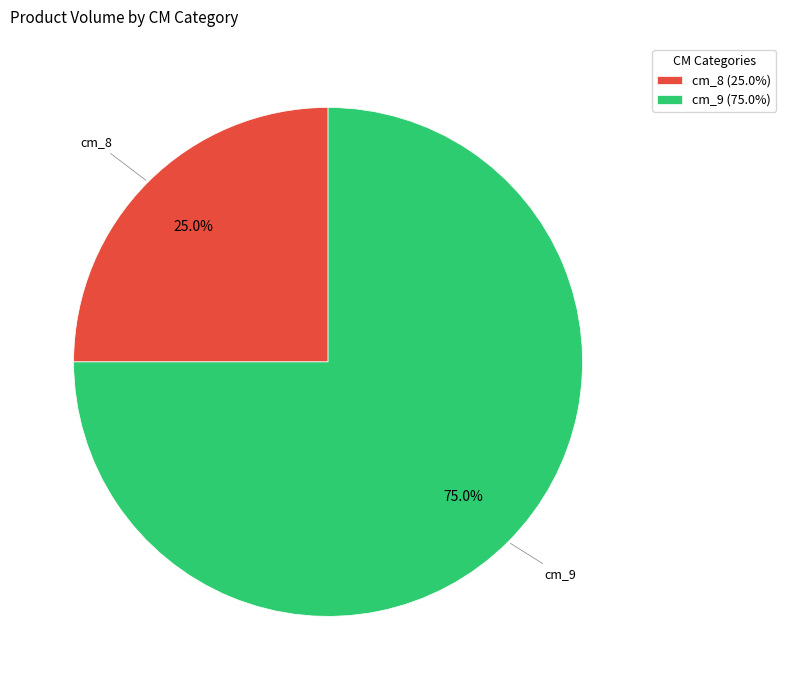

How many slices are in this pie chart?

2